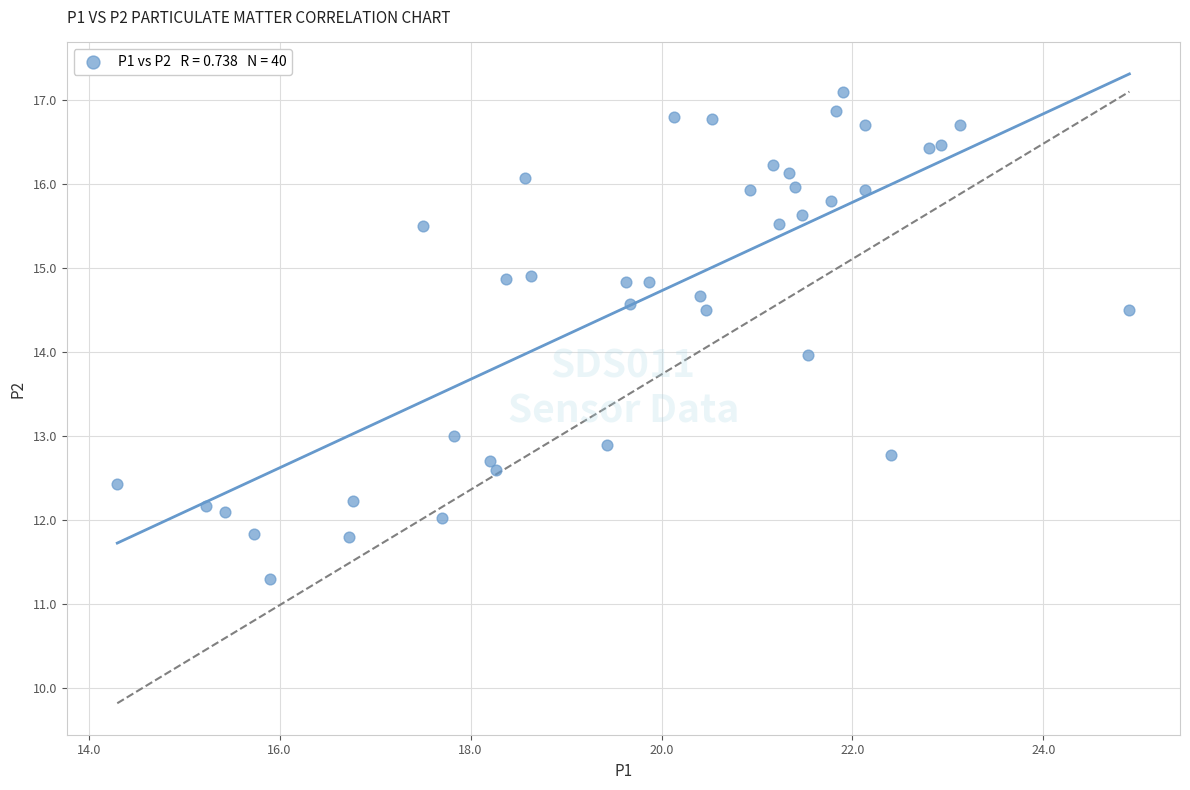

What is the range of Y values (max minus min)?

5.8